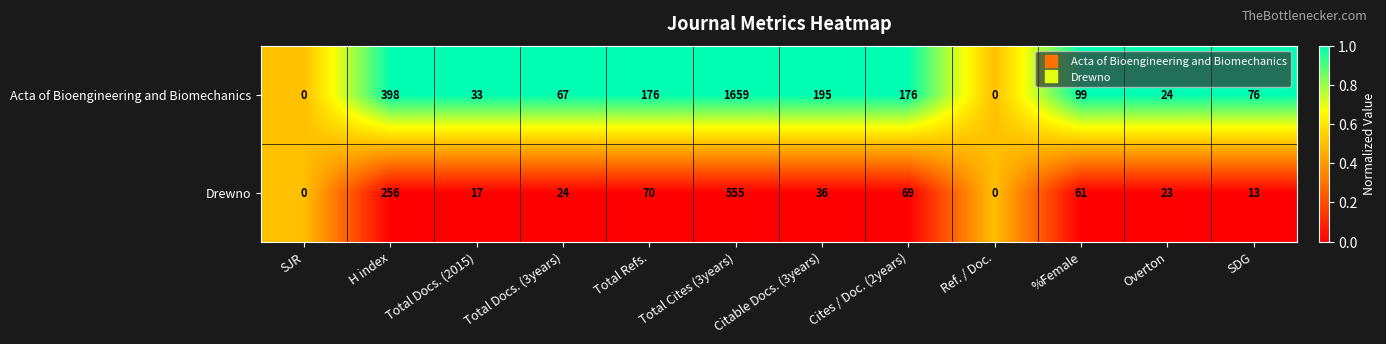

Which series has the largest range (max minus min)?

Acta of Bioengineering and Biomechanics